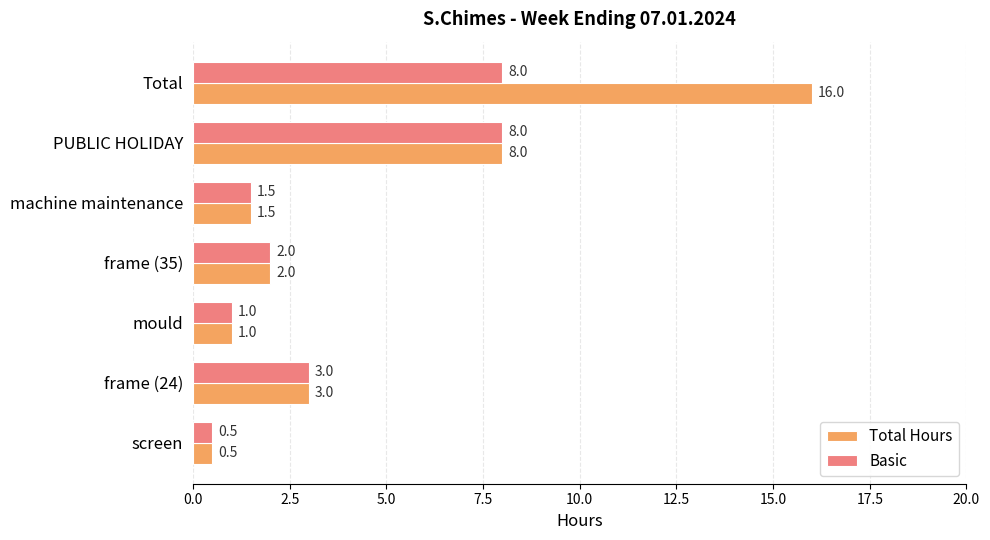

What is the approximate value of Total Hours at Total?

16.0